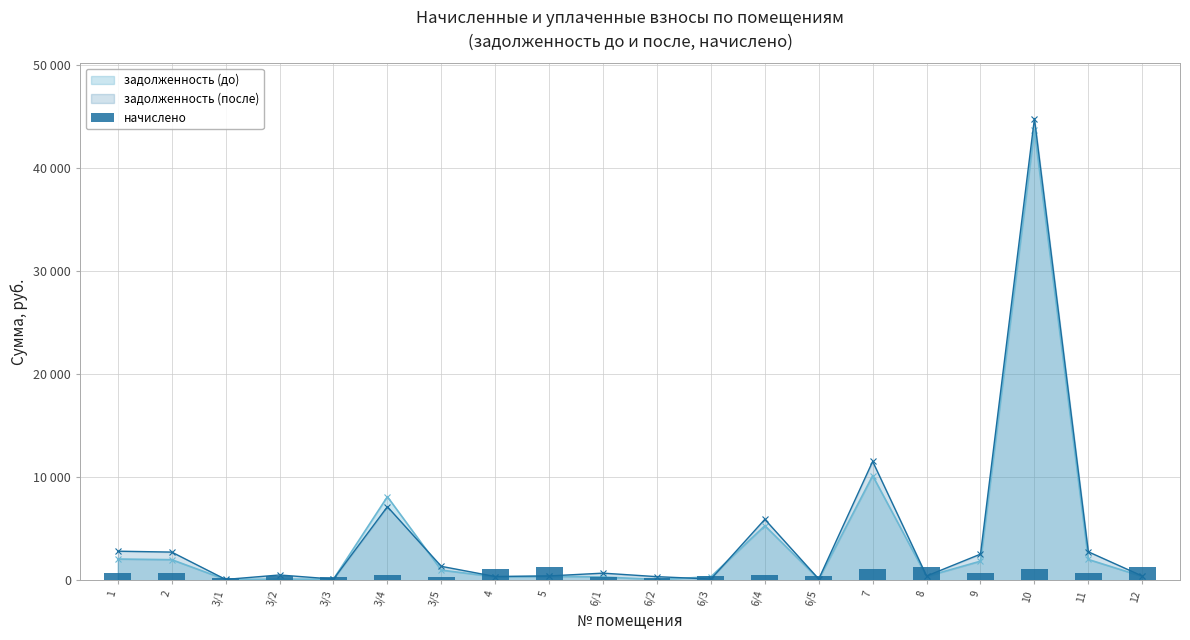

What is the label of the 13th bar from the left?

6/4